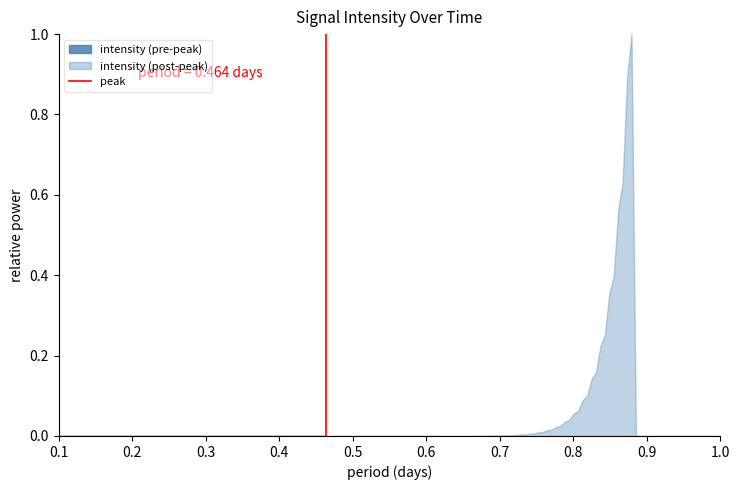

Count the number of categories in the chart.

2